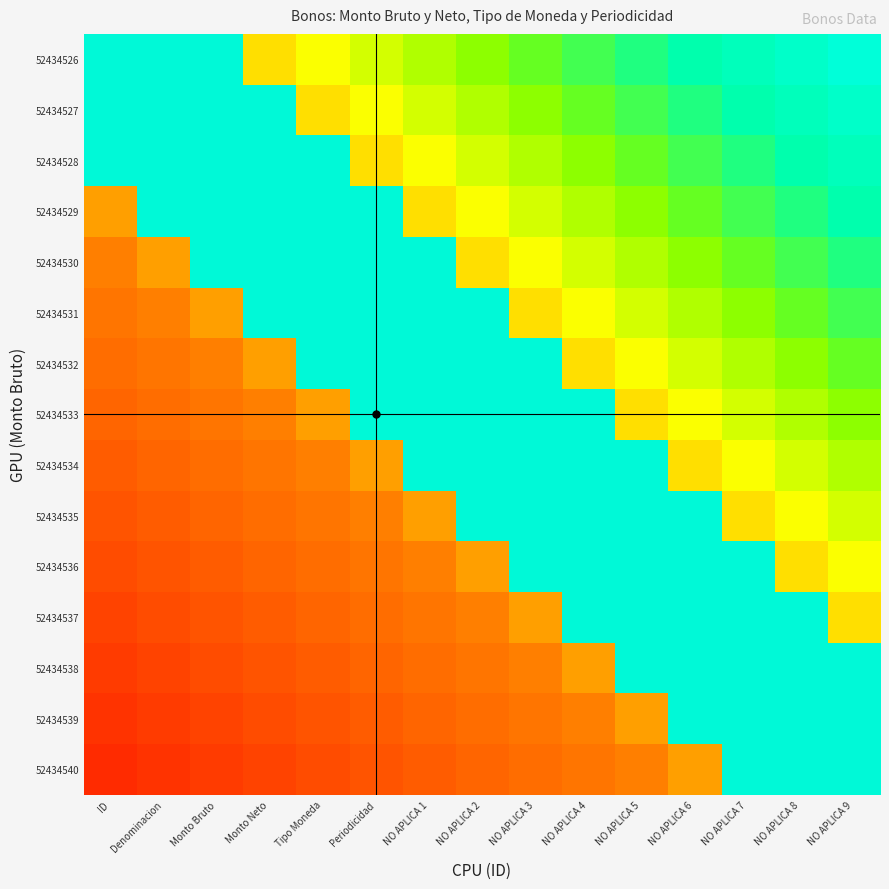

What is the difference between the highest and lowest values at NO APLICA 2?

0.5